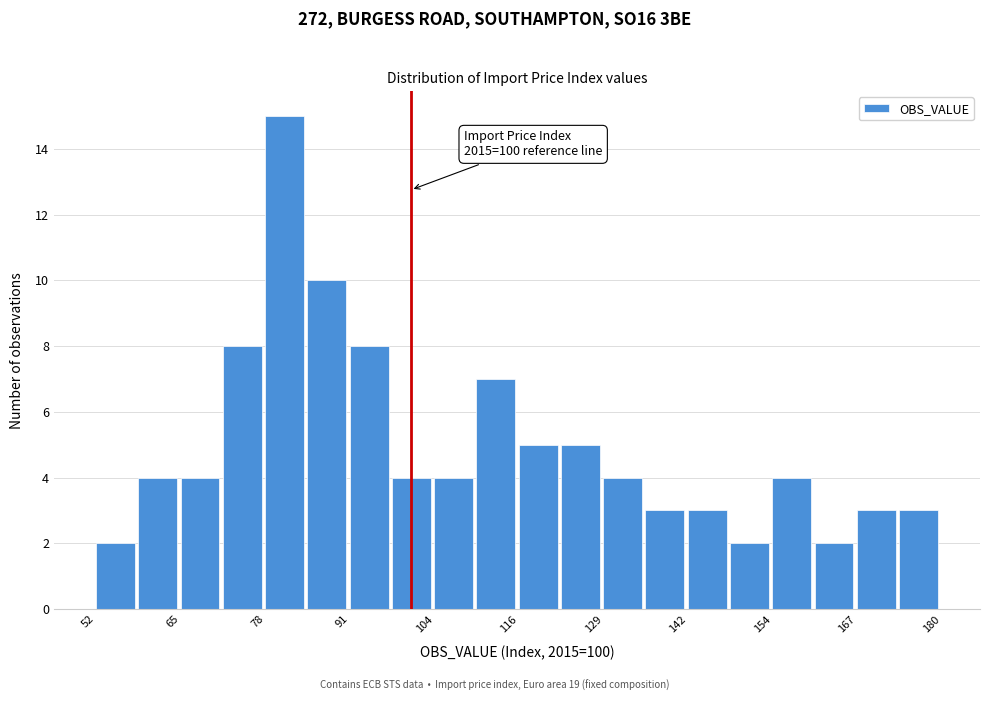

Around what value on the x-axis is the tallest bar? Give the approximate position of its centre, as read against the axis.

80